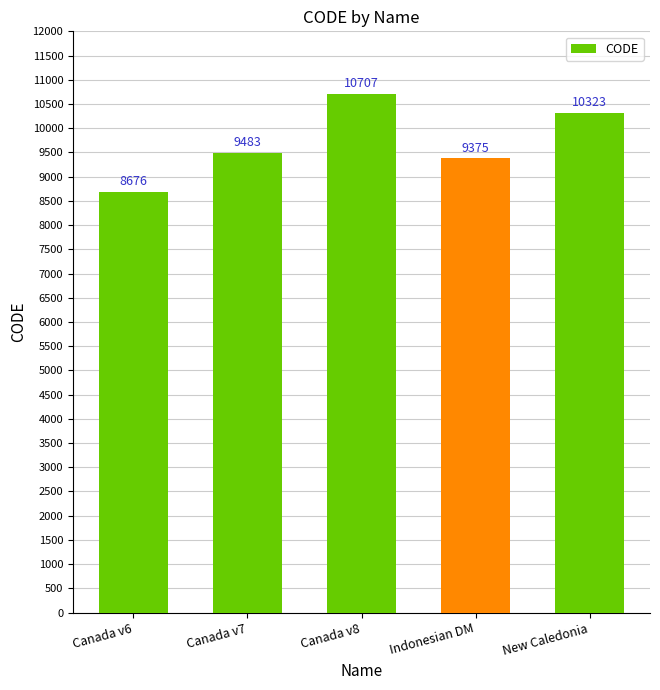

What is the sum of all values?

48564